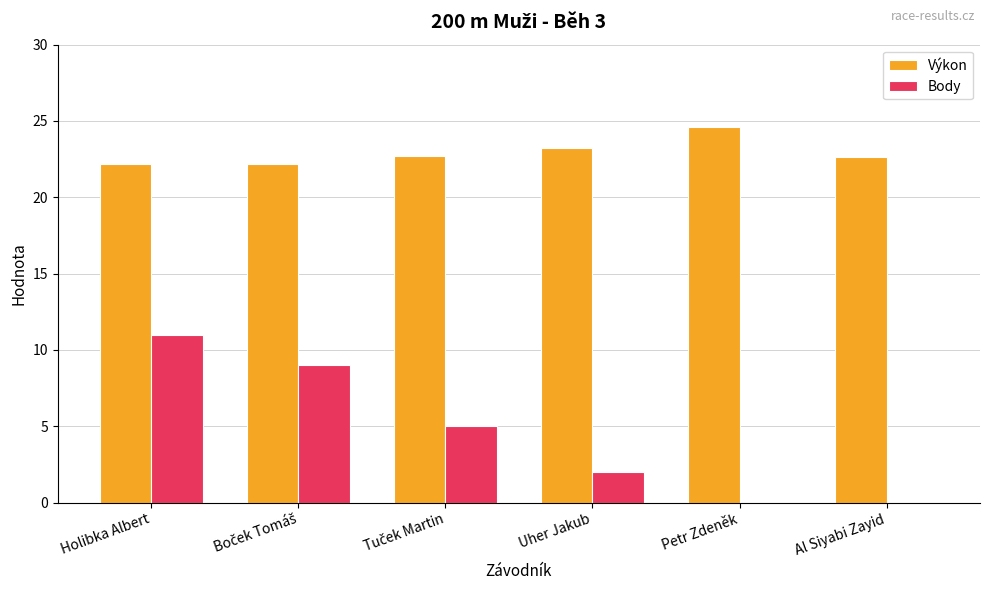

Which category has the highest value across all series?

Petr Zdeněk